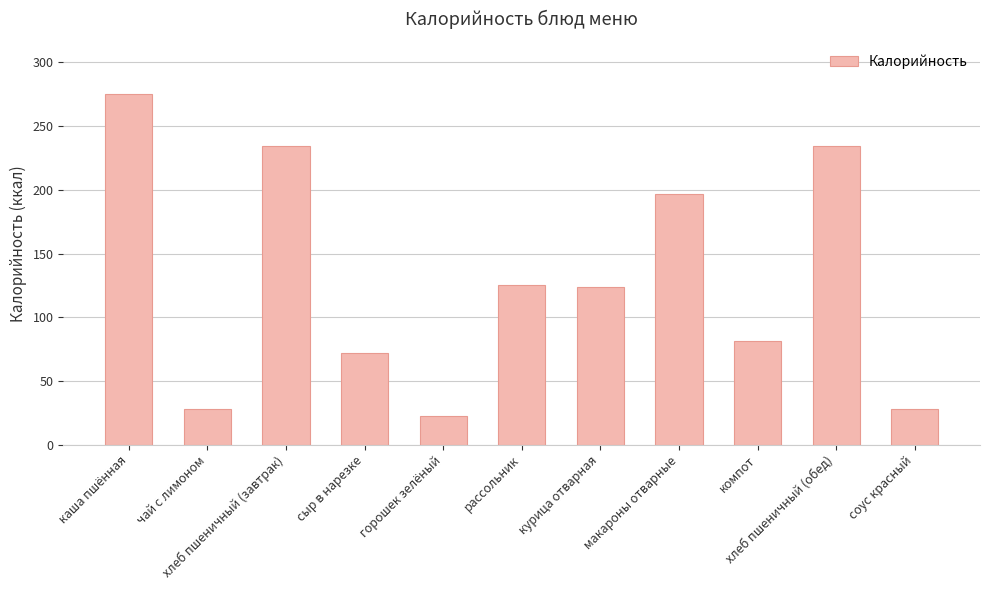

Is it true that the value at сыр в нарезке is 71.7?

True